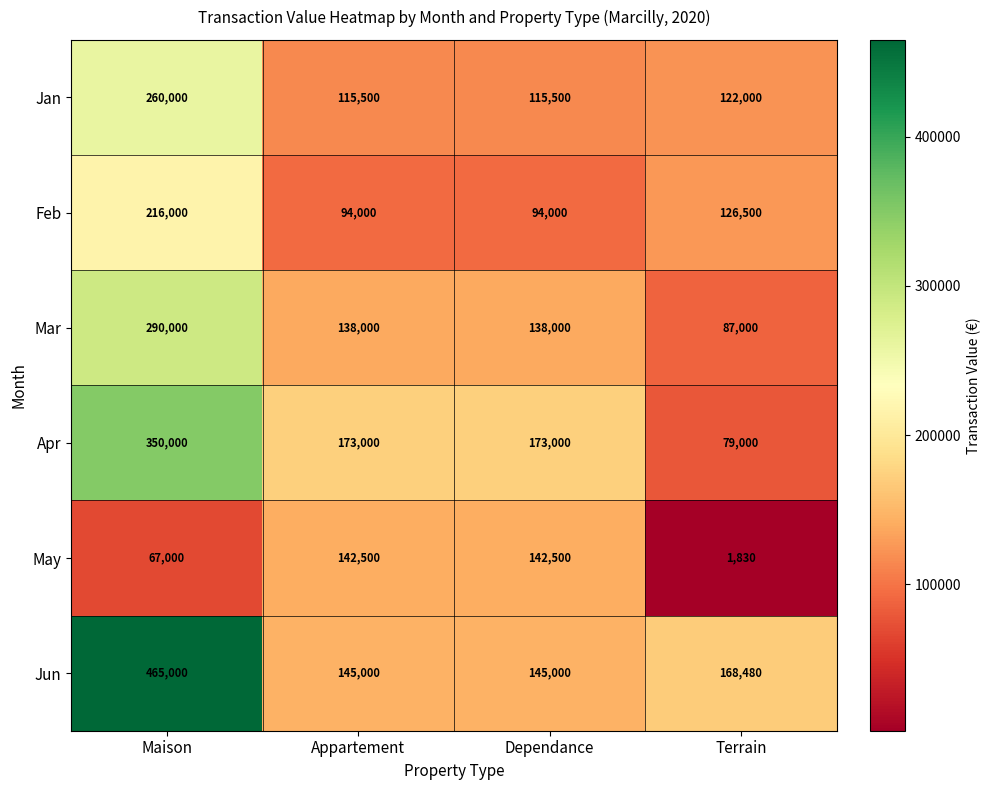

At how many categories does at least one series exceed 195382?

1